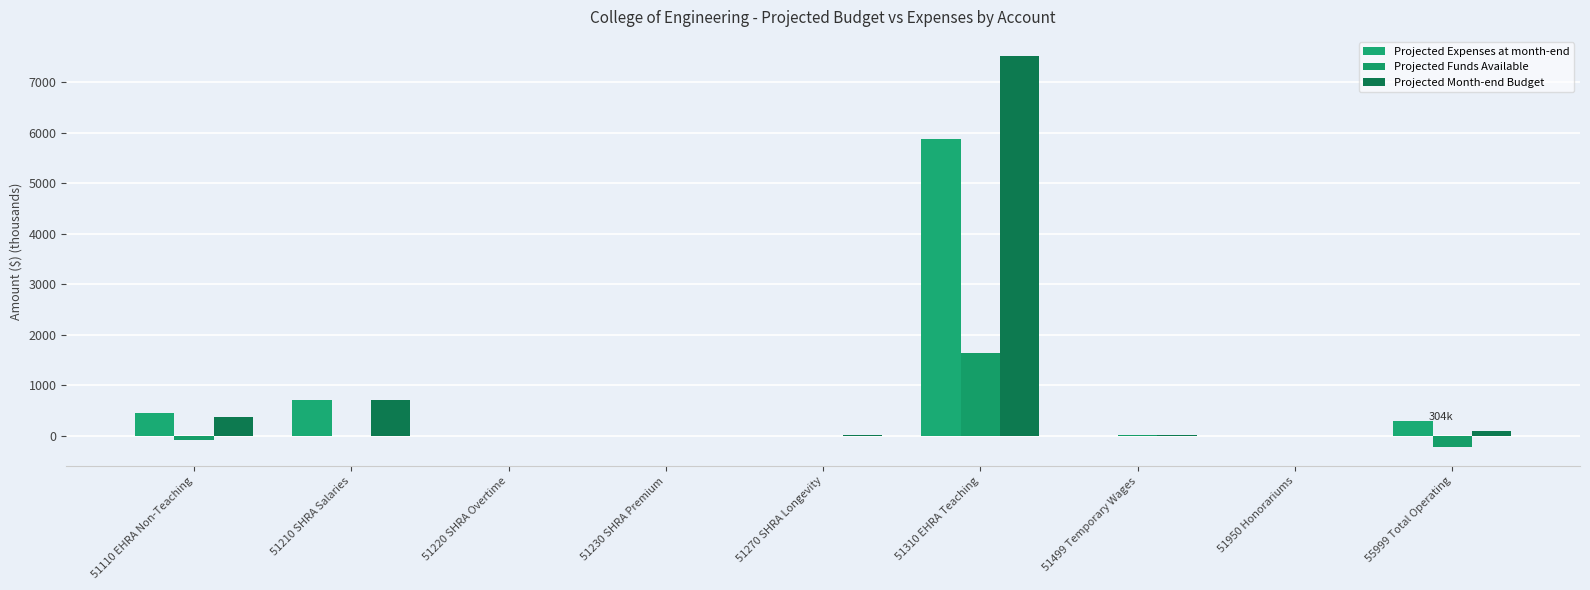

The value of Projected Month-end Budget at 51950 Honorariums is -3964.5. True or false?

False